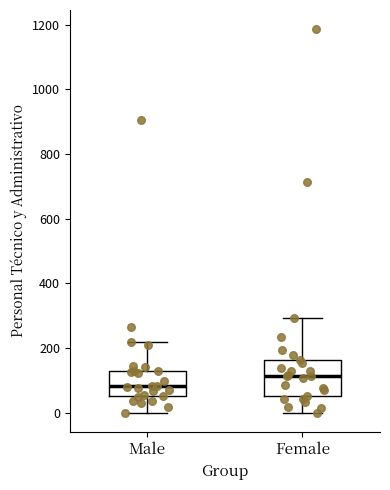

Where does the lower whisker of the box for Female end on the y-axis? The values are not printed on the chart, so give them approximately, as read against the axis.

0